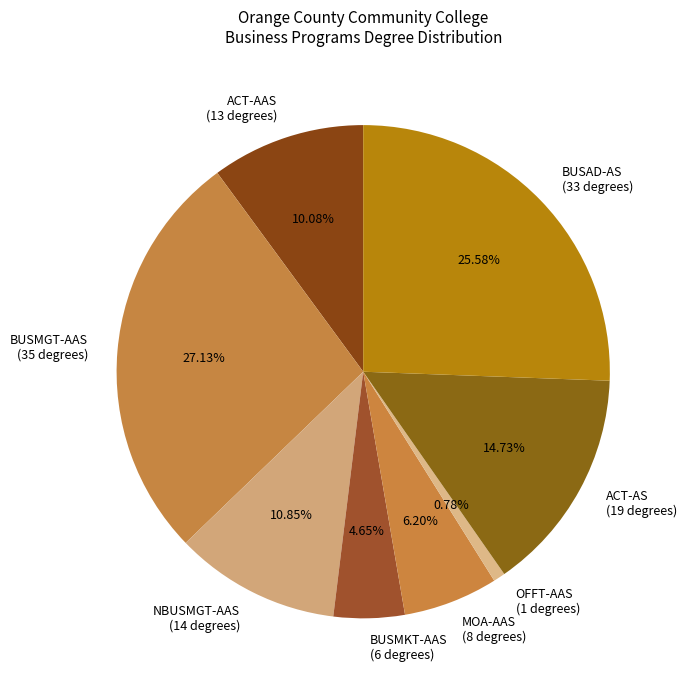

Approximately how many times larger is the value at NBUSMGT-AAS (14 degrees) compared to ACT-AAS (13 degrees)?

1.1